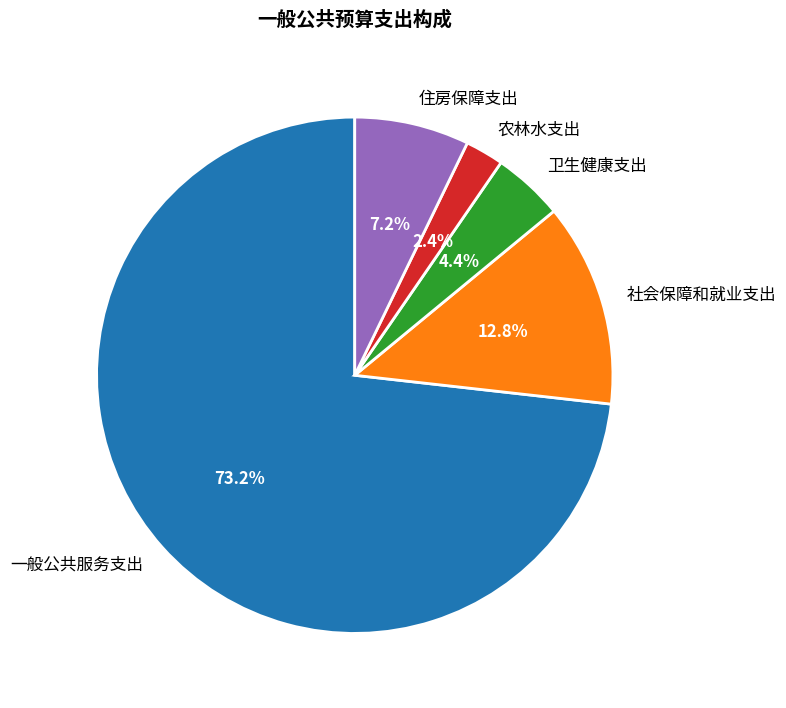

Is there a majority slice in this chart?

Yes